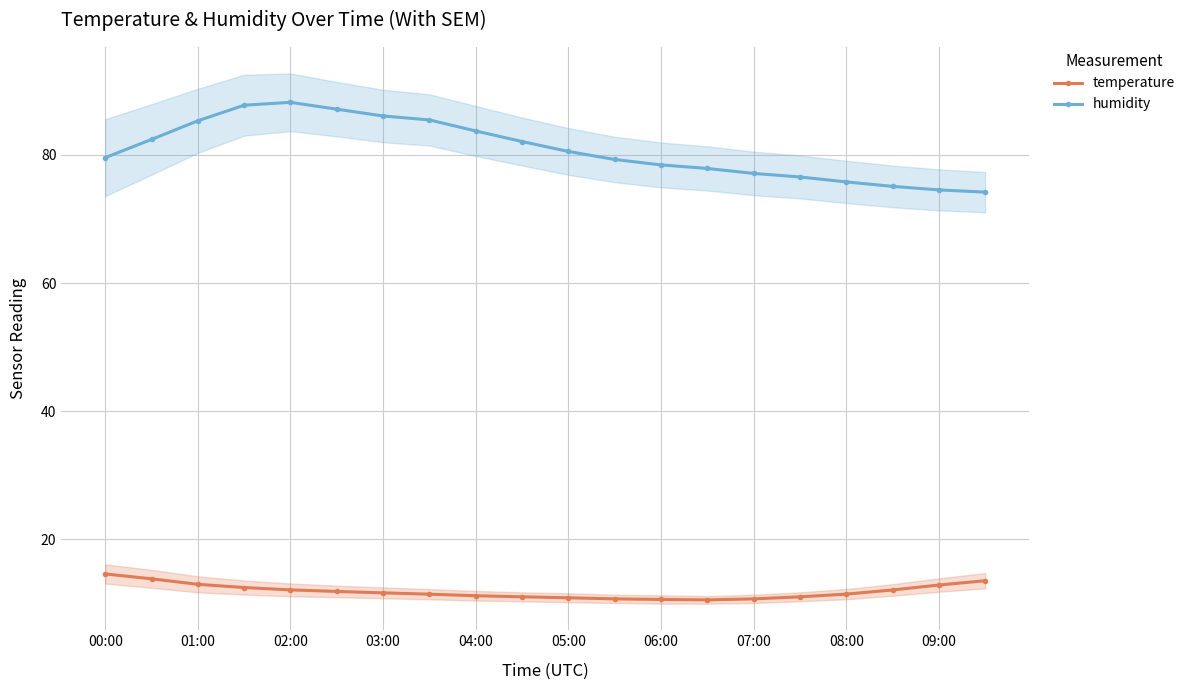

Reading left to right, what are all the values shown in this chart?

temperature: 14.6	13.8	13.0	12.5	12.1	11.9	11.7	11.4	11.2	11.0	10.9	10.7	10.6	10.6	10.7	11.0	11.4	12.1	12.9	13.5
humidity: 79.6	82.4	85.3	87.8	88.2	87.2	86.1	85.5	83.8	82.1	80.5	79.3	78.5	77.9	77.1	76.6	75.8	75.1	74.5	74.2